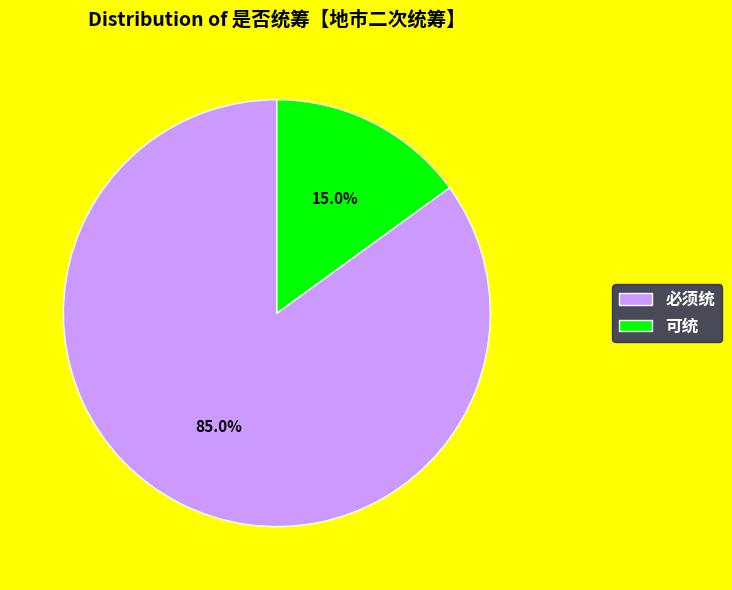

Is there a majority slice in this chart?

Yes